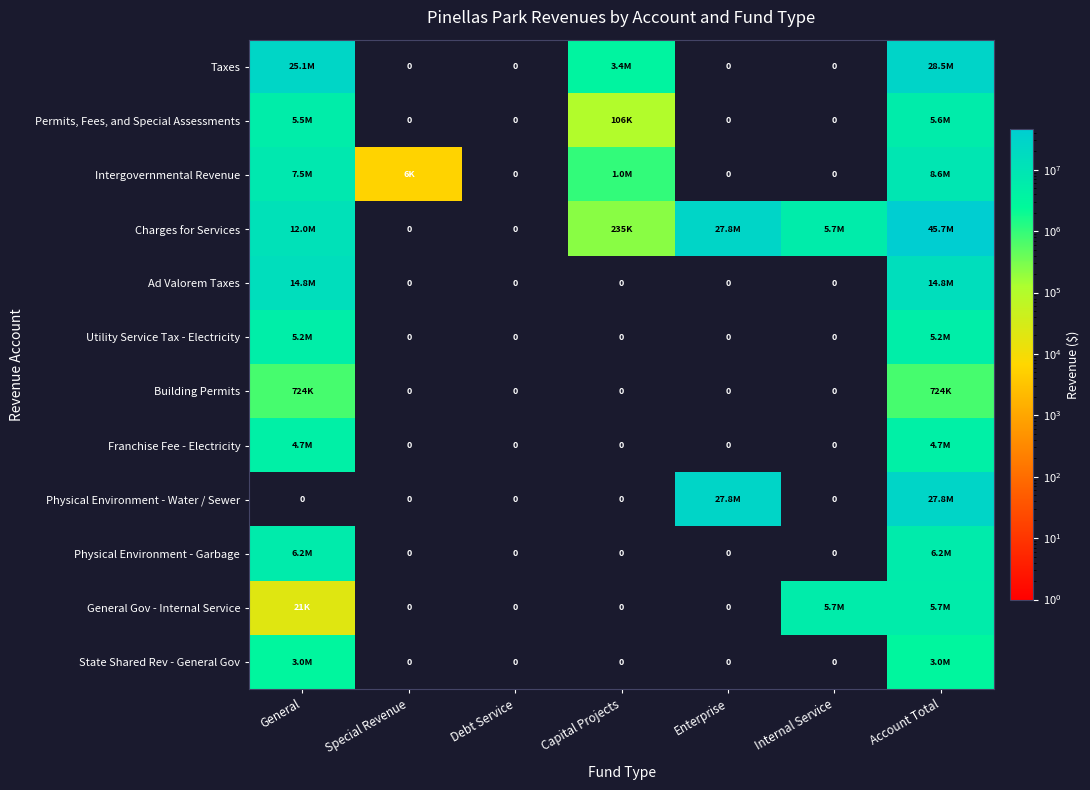

Which category has the highest value in the Ad Valorem Taxes series?

General